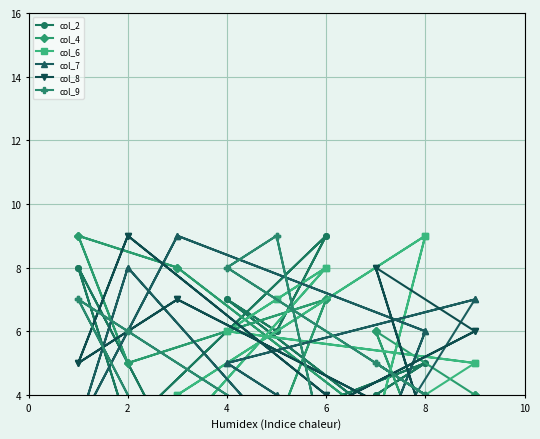

What is the sum of all col_4 values?

90